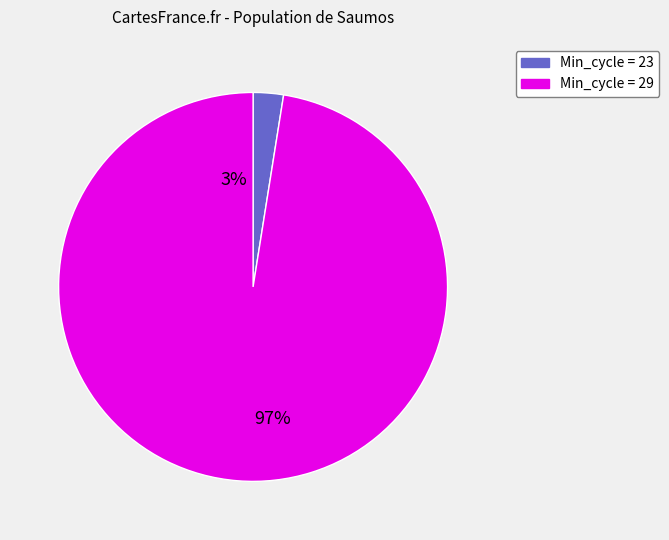

What is the ratio of the value at 29 to the value at 29?

1.0